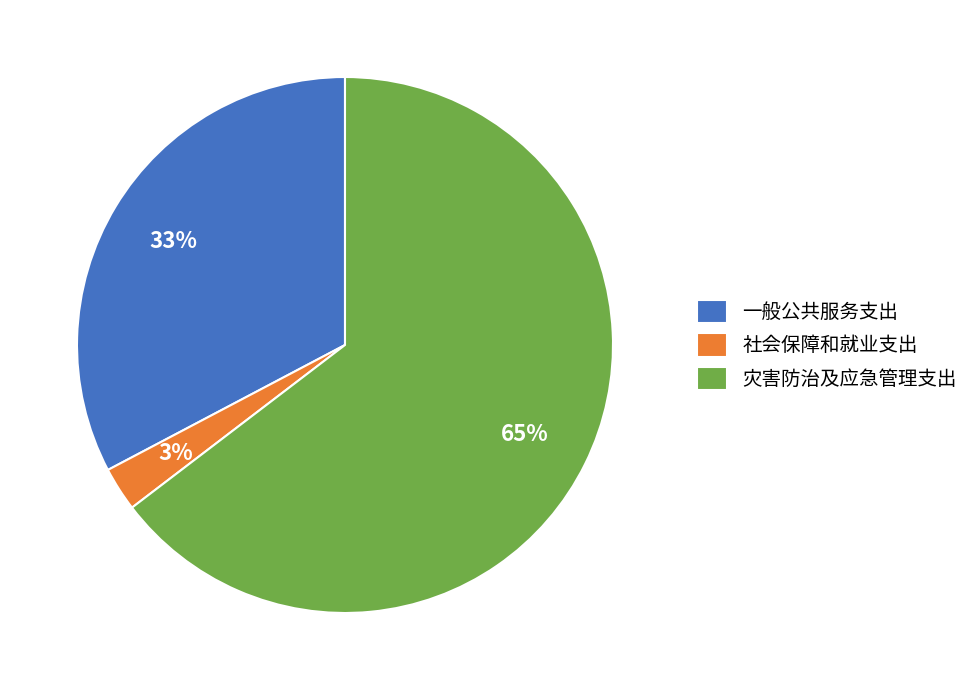

The 灾害防治及应急管理支出 slice represents 65% of the pie. True or false?

True